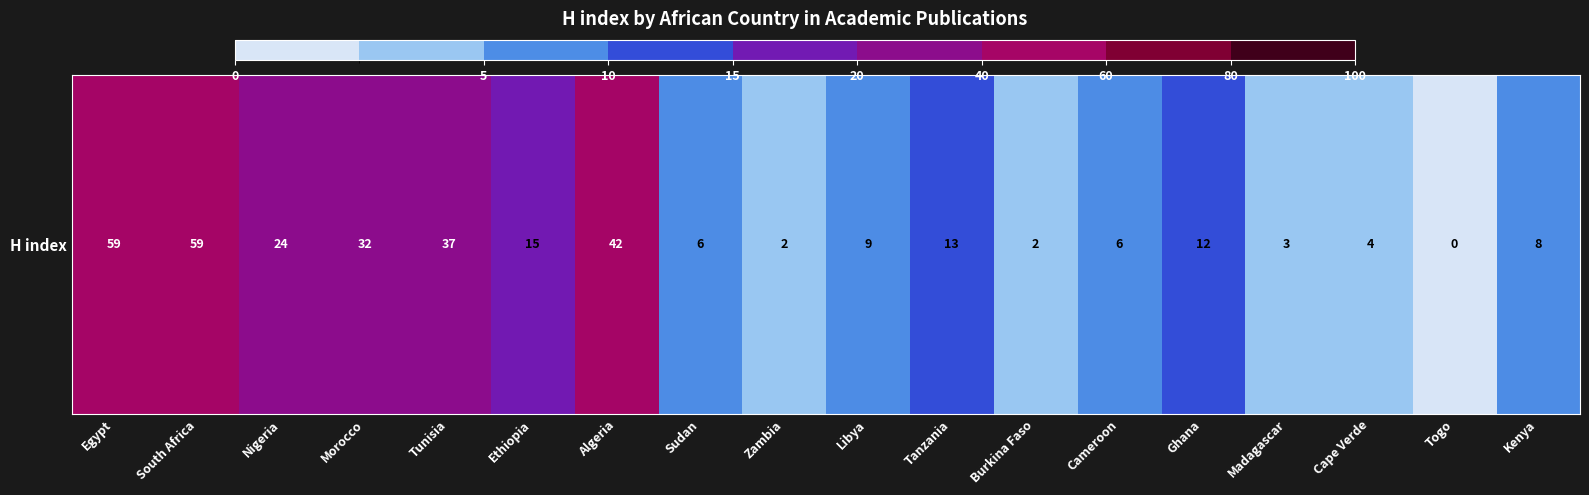

How many values are above zero?

17